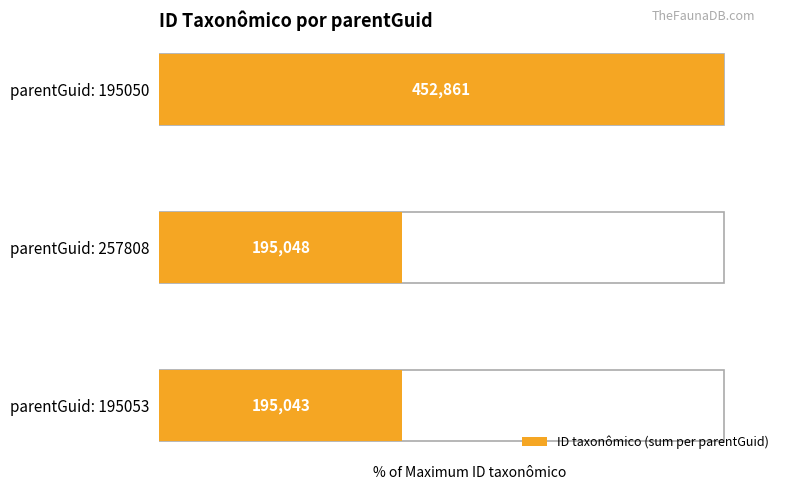

Reading left to right, list all the values displayed in this chart.

100.0	43.1	43.1